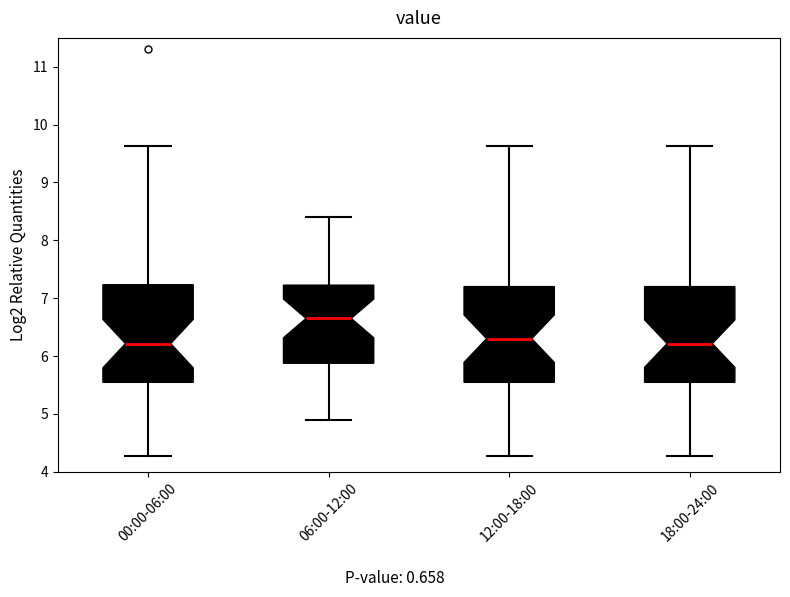

Reading left to right, read every box against the y-axis: the position of its median line, the range the box covers, and the ends of its whiskers. The values are not printed on the chart, so give them approximately, as read against the axis.

00:00-06:00: median 6.2, box 5.5 to 7.2, whiskers 4.3 to 9.6
06:00-12:00: median 6.7, box 5.9 to 7.2, whiskers 4.9 to 8.4
12:00-18:00: median 6.3, box 5.5 to 7.2, whiskers 4.3 to 9.6
18:00-24:00: median 6.2, box 5.5 to 7.2, whiskers 4.3 to 9.6